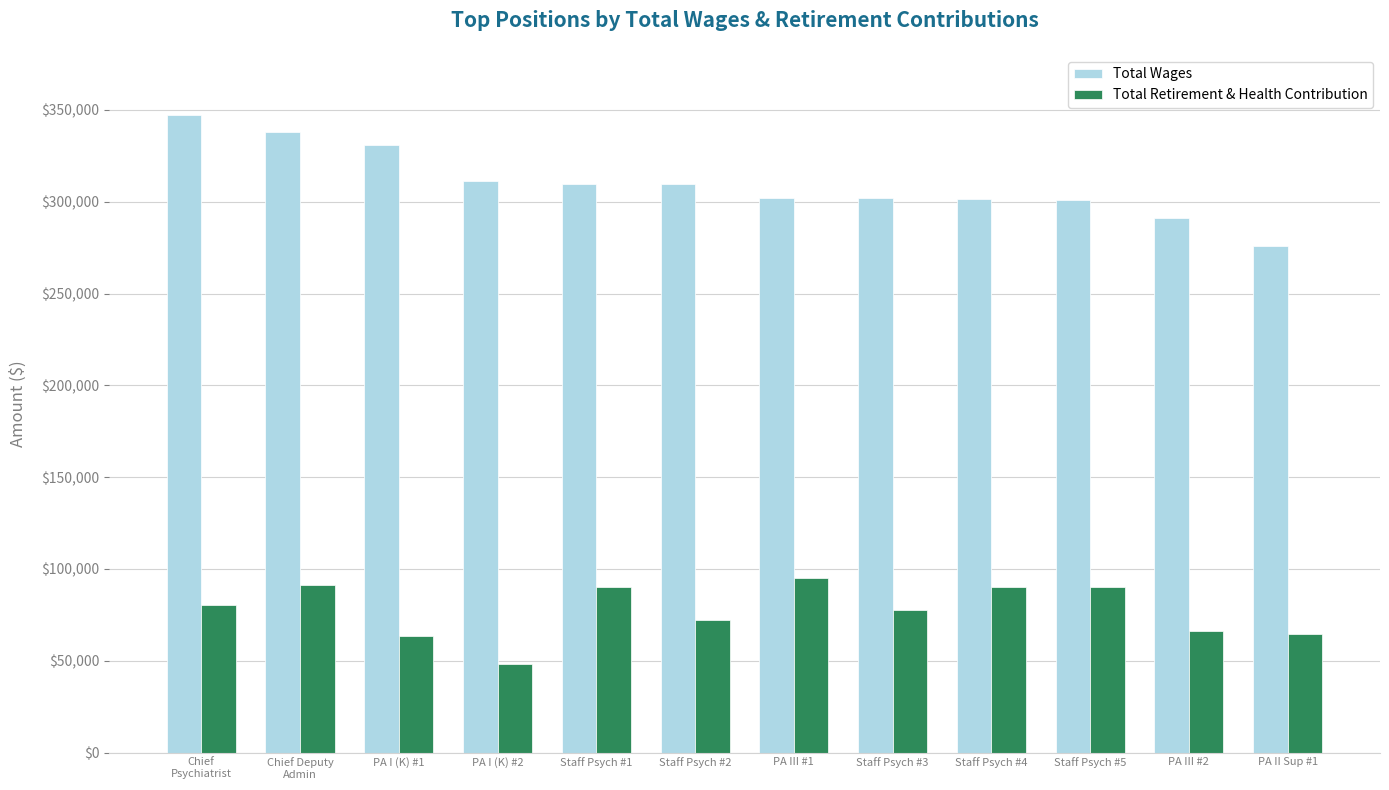

What is the label of the 5th bar from the right?

Staff Psych #3